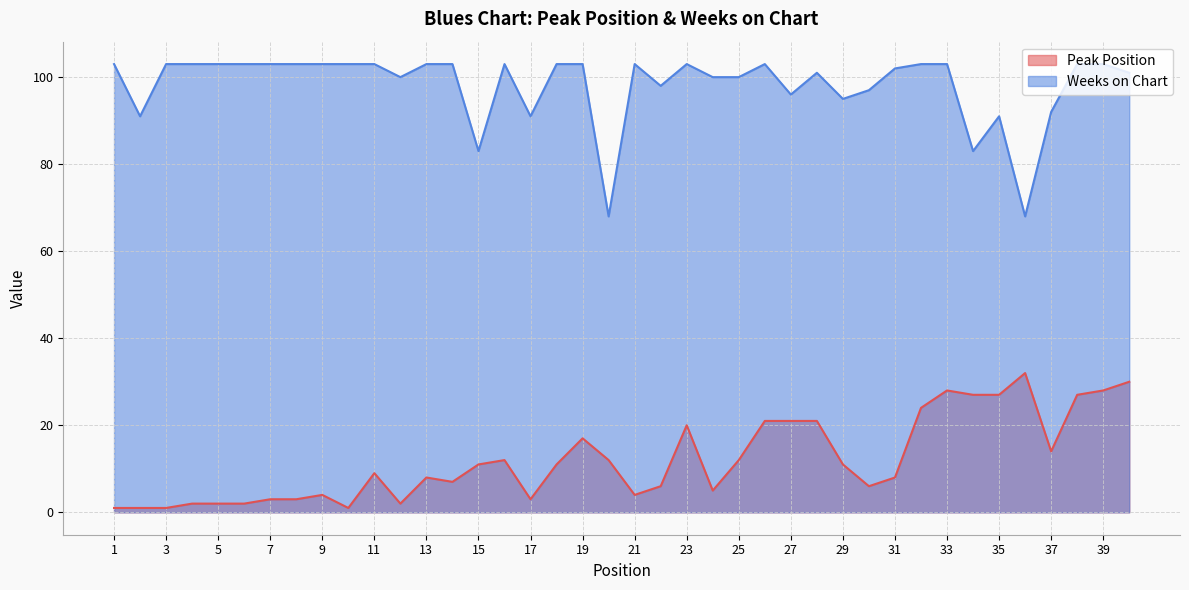

How many values in the Peak Position series exceed 11?

17